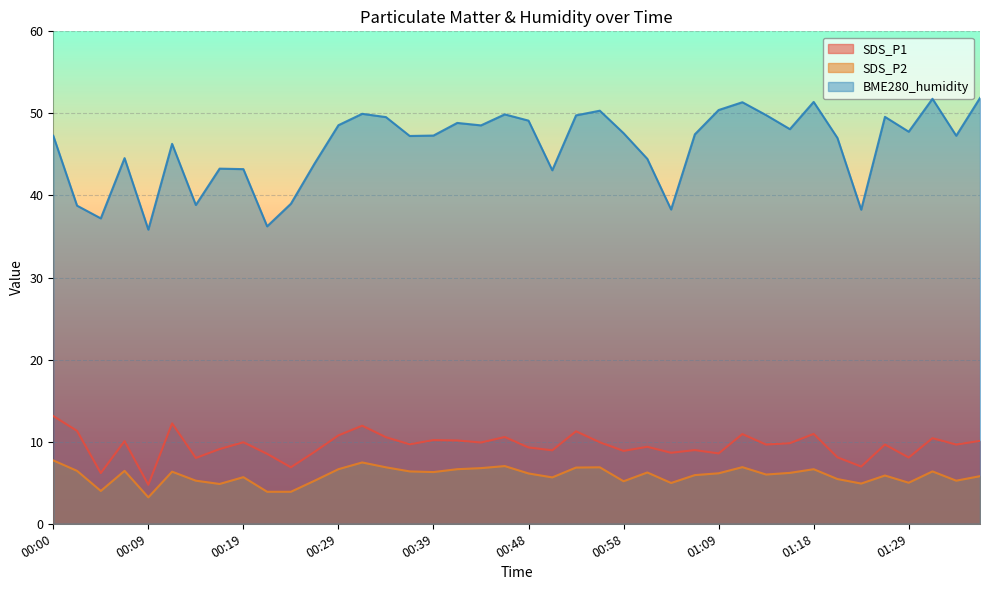

The value of SDS_P2 at 00:19 is 7.8. True or false?

False